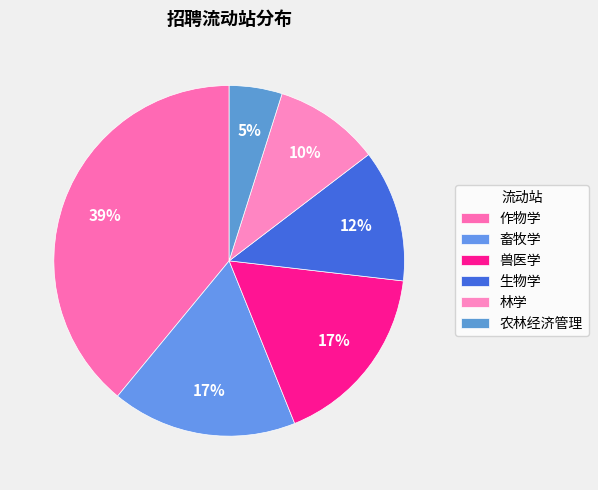

To the nearest percent, what is the combined percentage of 生物学 and 林学?

22%